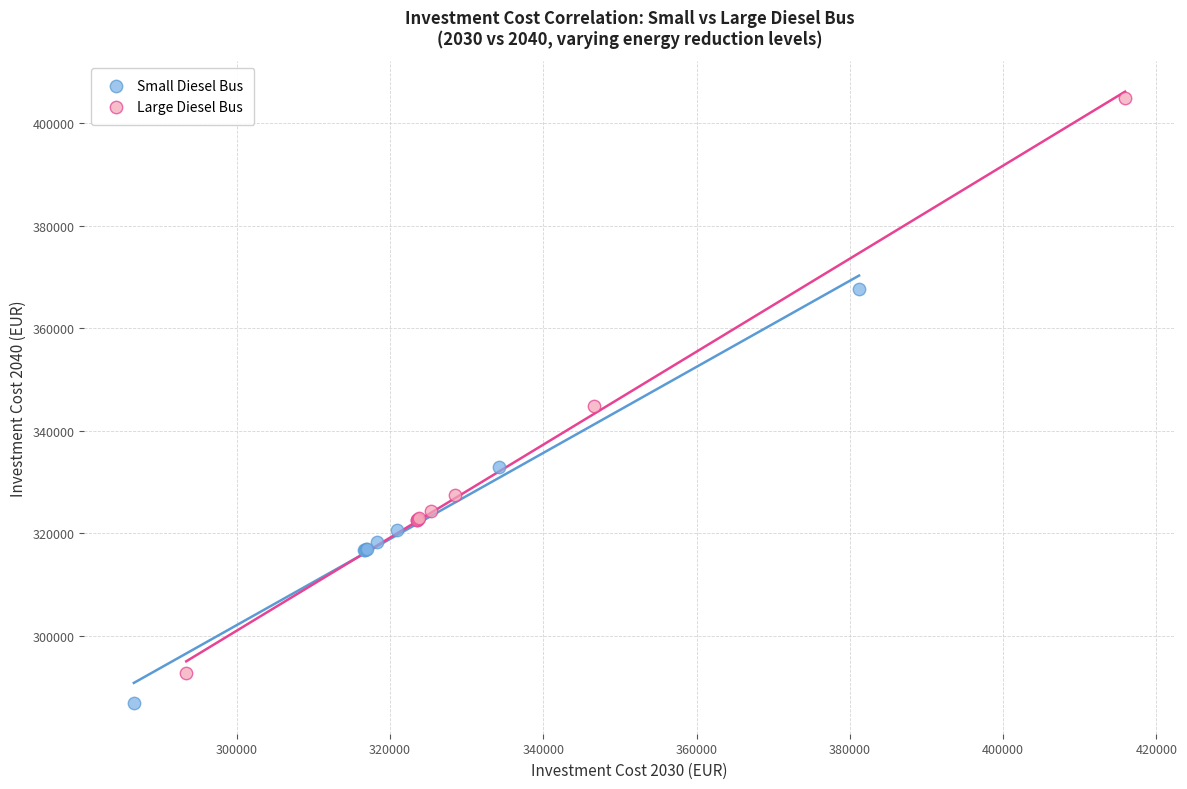

Which series has the largest Y range (max minus min)?

Large Diesel Bus